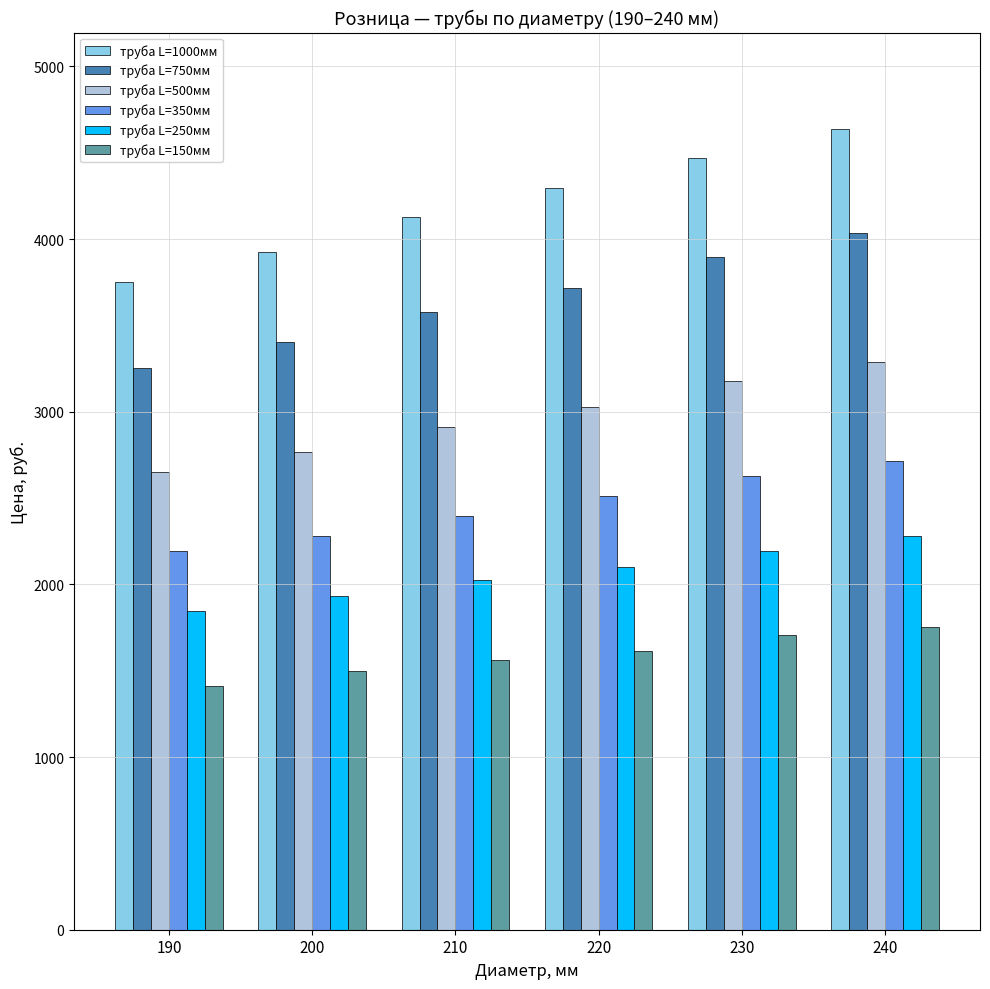

Reading right to left, transcribe all the data shown in this chart.

труба L=1000мм: 240=4639.1	230=4471.9	220=4293.6	210=4126.4	200=3923.0	190=3753.0
труба L=750мм: 240=4037.2	230=3895.1	220=3716.8	210=3574.7	200=3404.8	190=3254.3
труба L=500мм: 240=3290.5	230=3176.3	220=3025.8	210=2908.8	200=2769.5	190=2652.5
труба L=350мм: 240=2713.8	230=2627.4	220=2513.2	210=2396.1	200=2281.9	190=2192.8
труба L=250мм: 240=2281.9	230=2192.8	220=2100.8	210=2022.8	200=1930.8	190=1844.5
труба L=150мм: 240=1755.3	230=1705.2	220=1616.0	210=1560.3	200=1499.0	190=1409.8